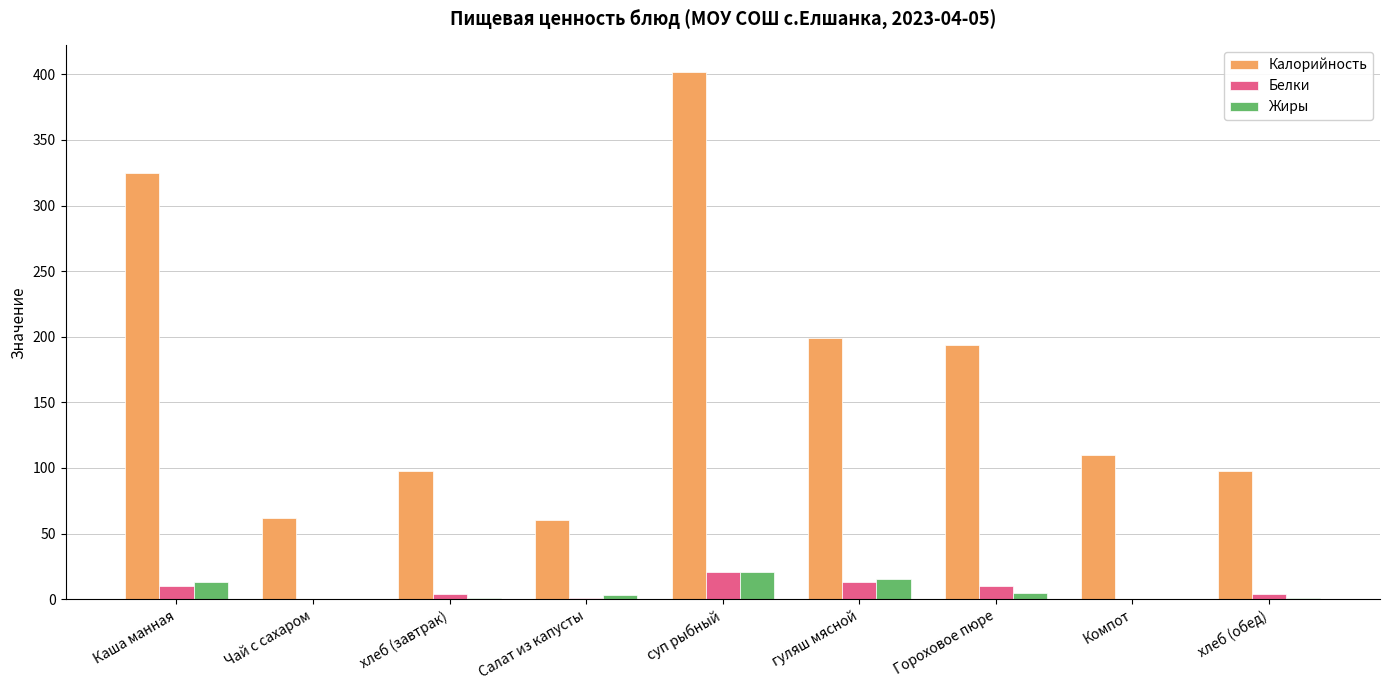

The Белки series shows 14 at Чай с сахаром. True or false?

False